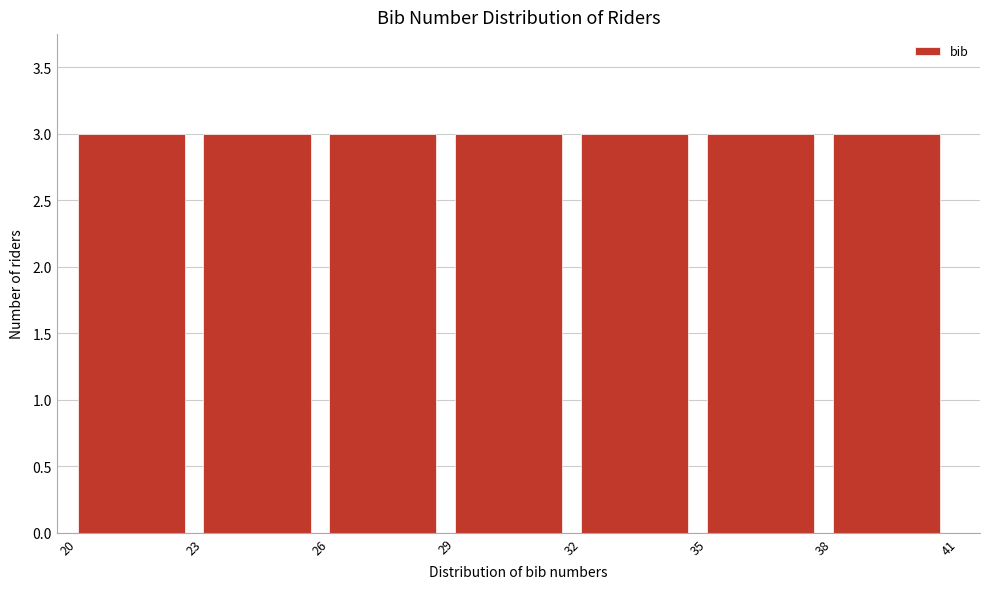

Reading left to right, transcribe this chart: for each bar, give the range it covers on the x-axis and its height. The values are not printed on the chart, so give them approximately, as read against the axis.

20 to 23: 3
23 to 26: 3
26 to 29: 3
29 to 32: 3
32 to 35: 3
35 to 38: 3
38 to 41: 3